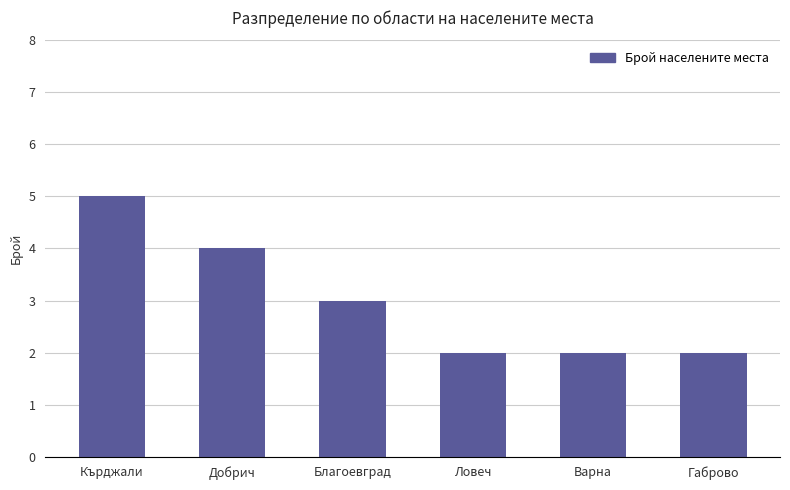

The value at Габрово is 2. True or false?

True